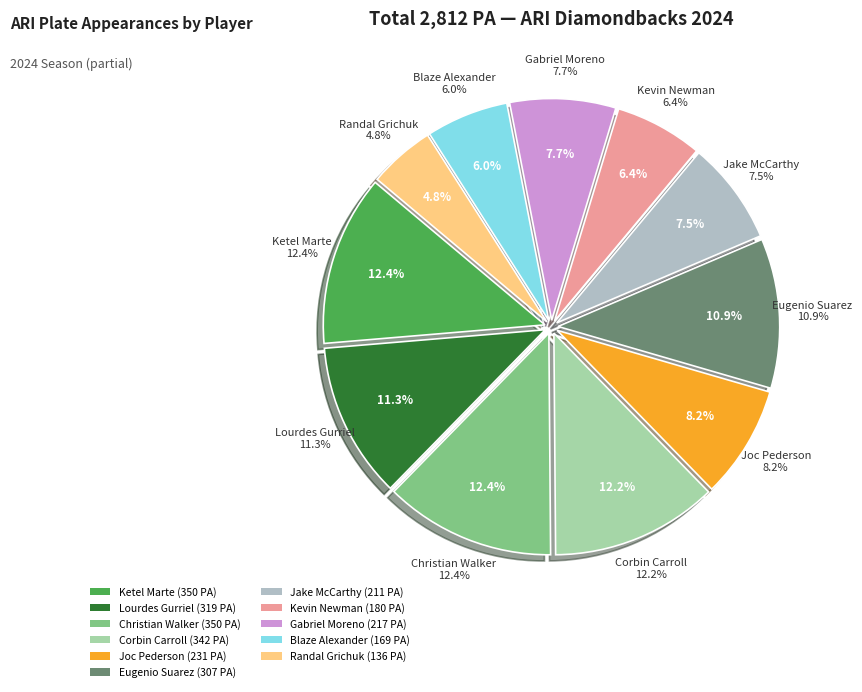

Does any single category account for the majority?

No